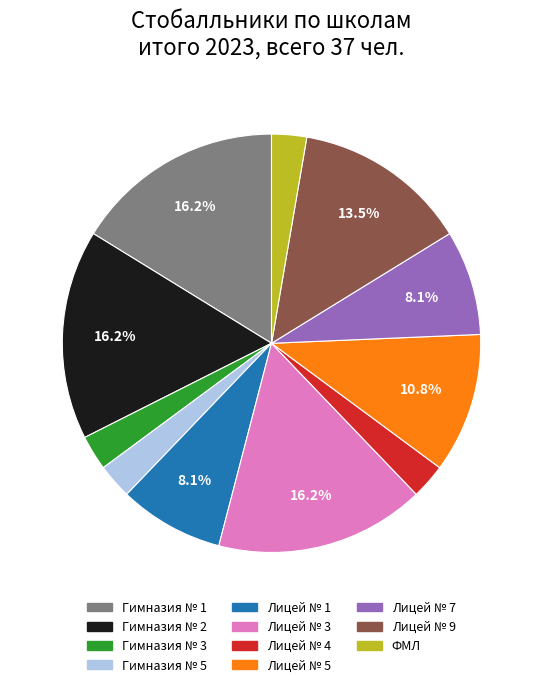

Does any single category account for the majority?

No